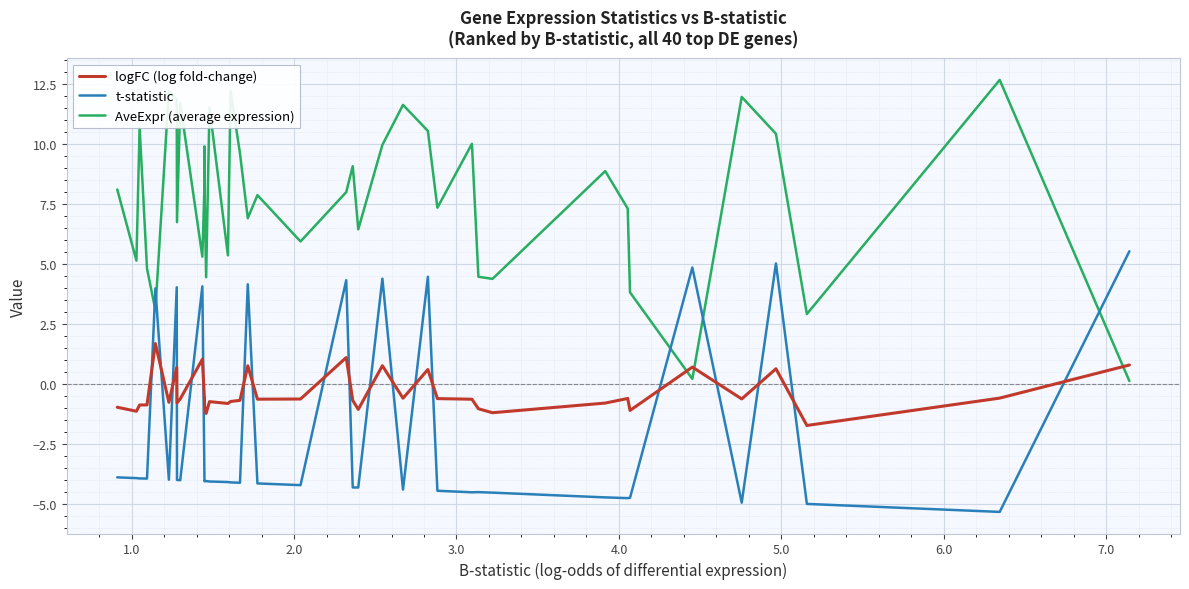

True or false: logFC (log fold-change) has more than 0 interior local peaks.

True